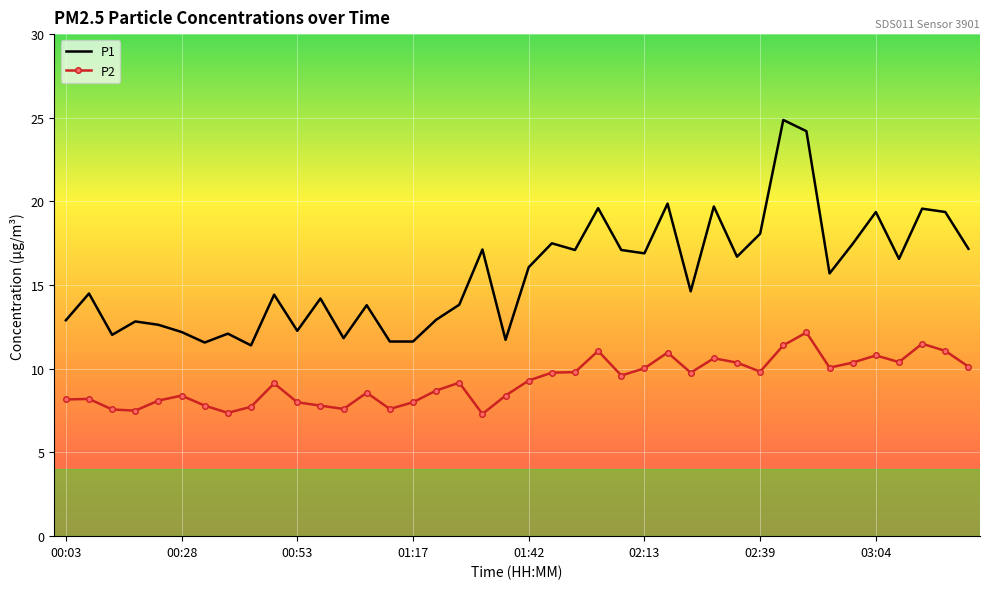

Count the number of data series in this chart.

2